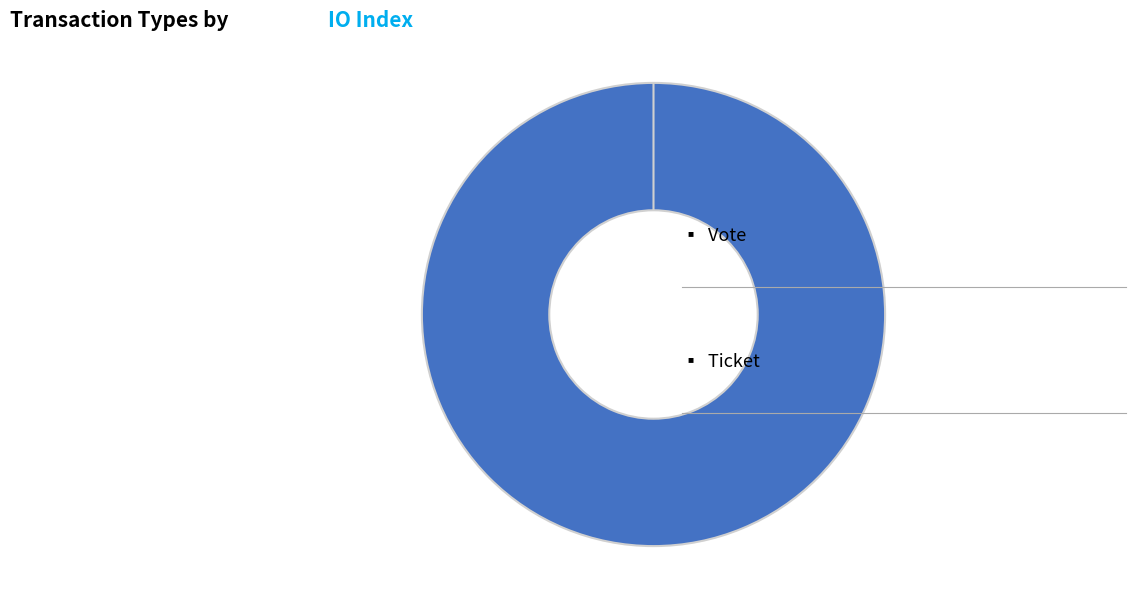

What is the change in value from Vote to Ticket?

-1